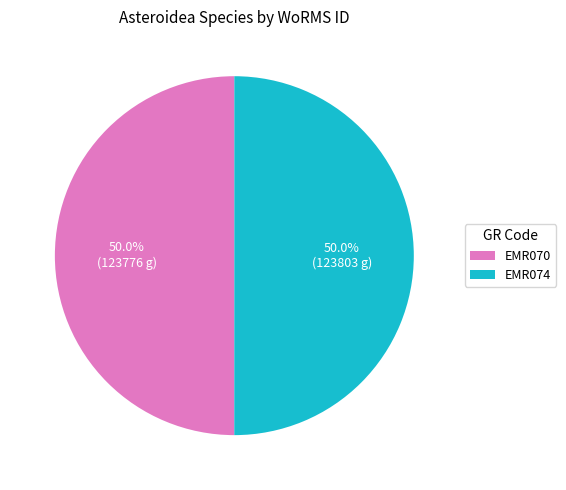

How many segments does this pie chart have?

2